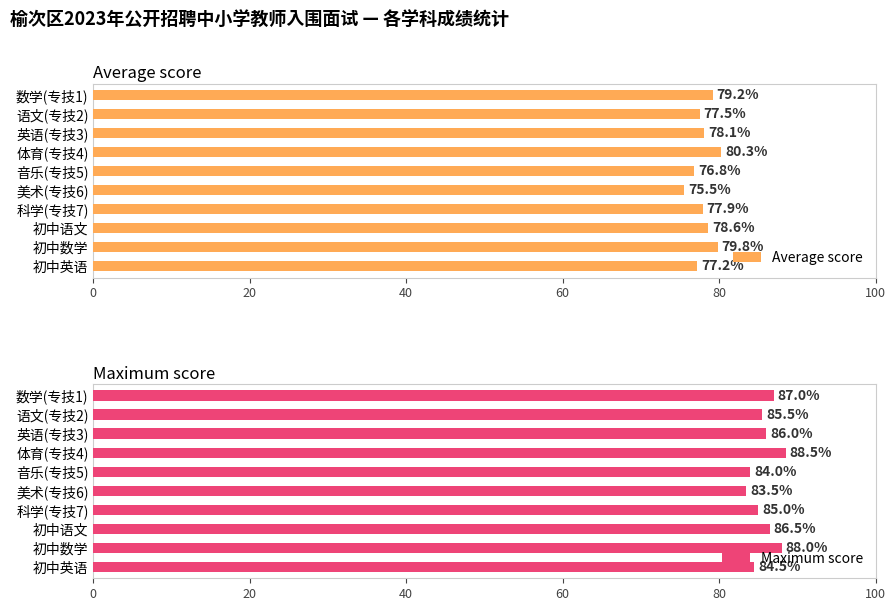

Rank the series by their average value, from highest to lowest.

Maximum score, Average score